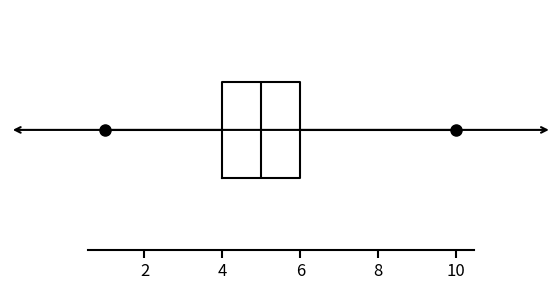

Read this box plot against the x-axis: the position of the median line, the range covered by the box, and the ends of both whiskers. The values are not printed on the chart, so give them approximately, as read against the axis.

median 5, box 4 to 6, whiskers 1 to 10